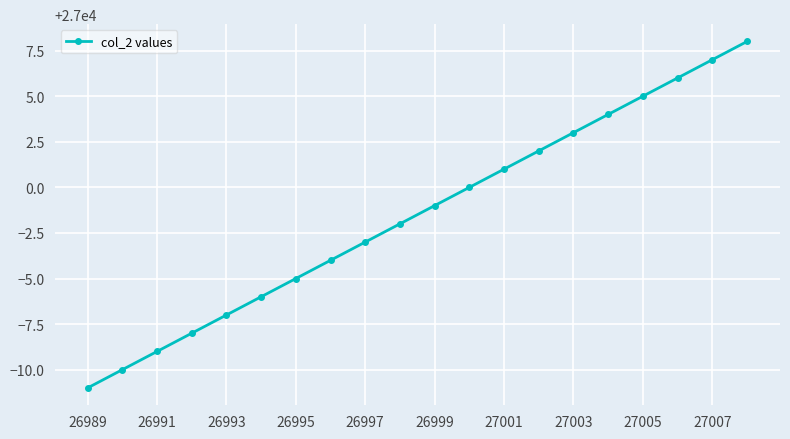

What is the smallest value displayed?

26989